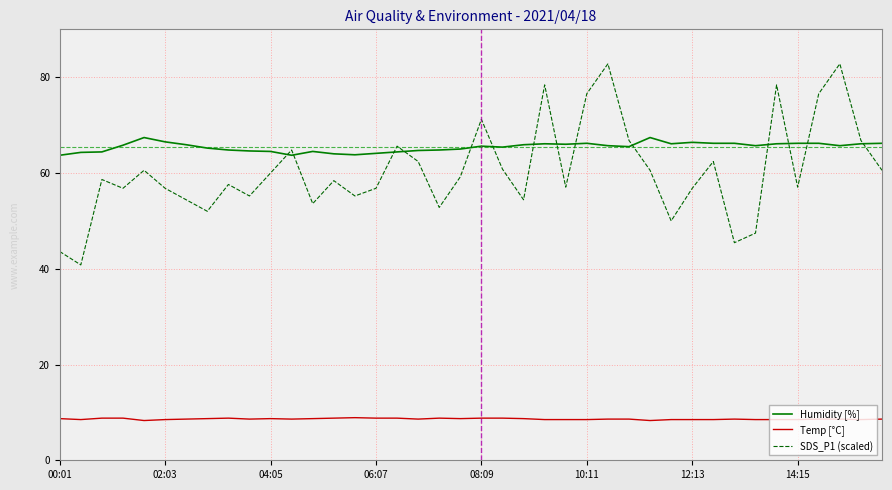

Which series has the largest range (max minus min)?

SDS_P1 (scaled)